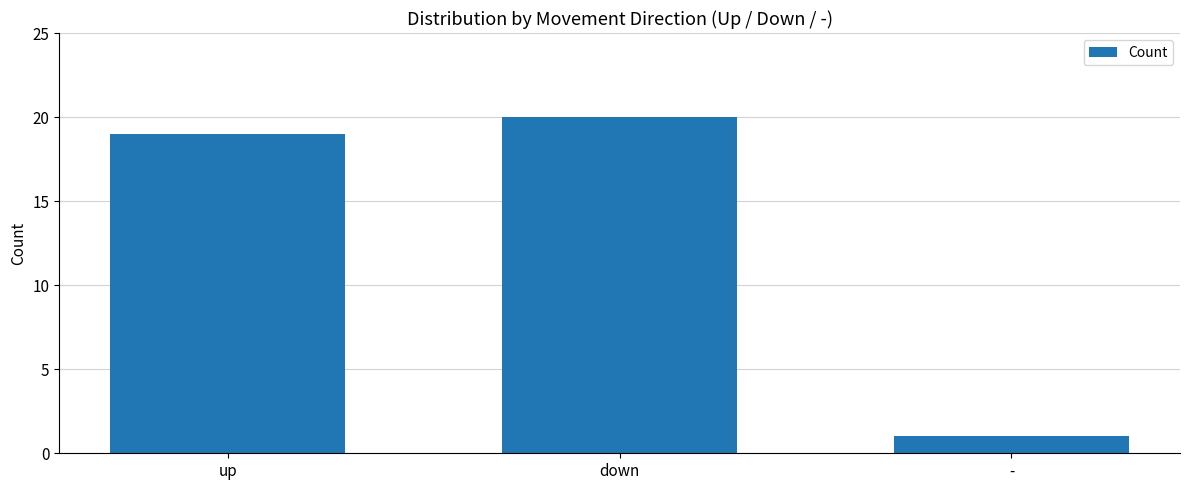

What is the sum of all values?

40